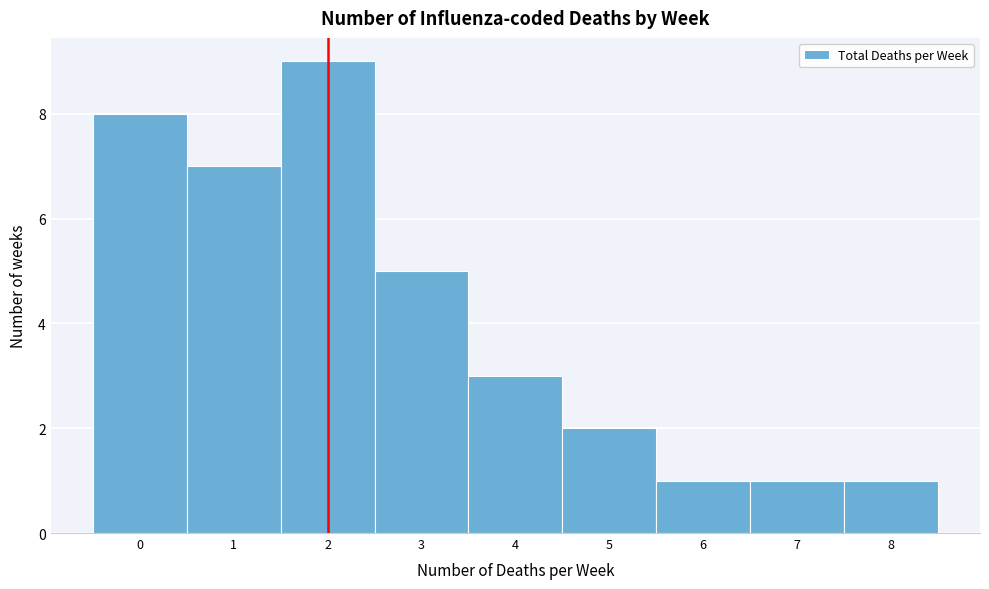

Reading left to right, list every bar in this chart as the range it spans on the x-axis followed by its height. The values are not printed on the chart, so give them approximately, as read against the axis.

-0.5 to 0.5: 8
0.5 to 1.5: 7
1.5 to 2.5: 9
2.5 to 3.5: 5
3.5 to 4.5: 3
4.5 to 5.5: 2
5.5 to 6.5: 1
6.5 to 7.5: 1
7.5 to 8.5: 1